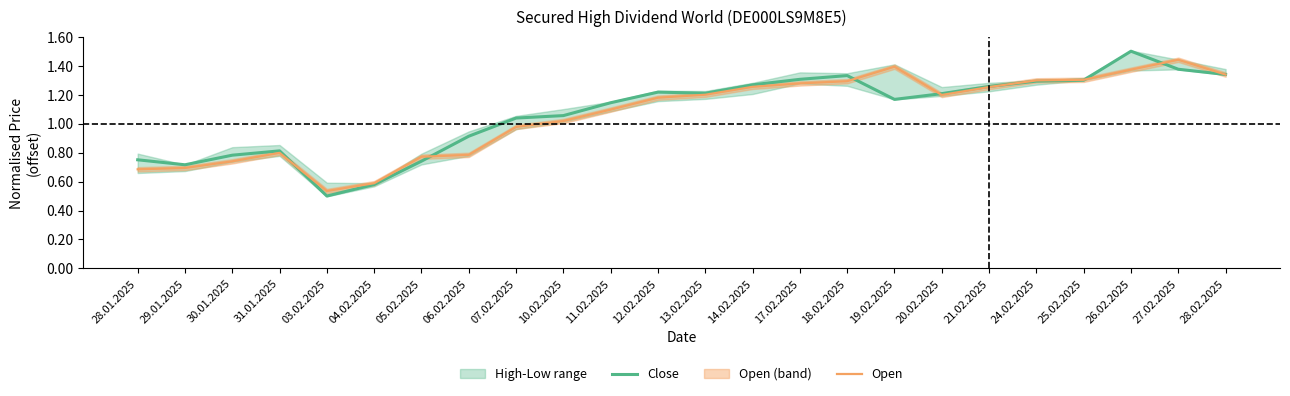

True or false: Open and Close intersect in this chart.

True